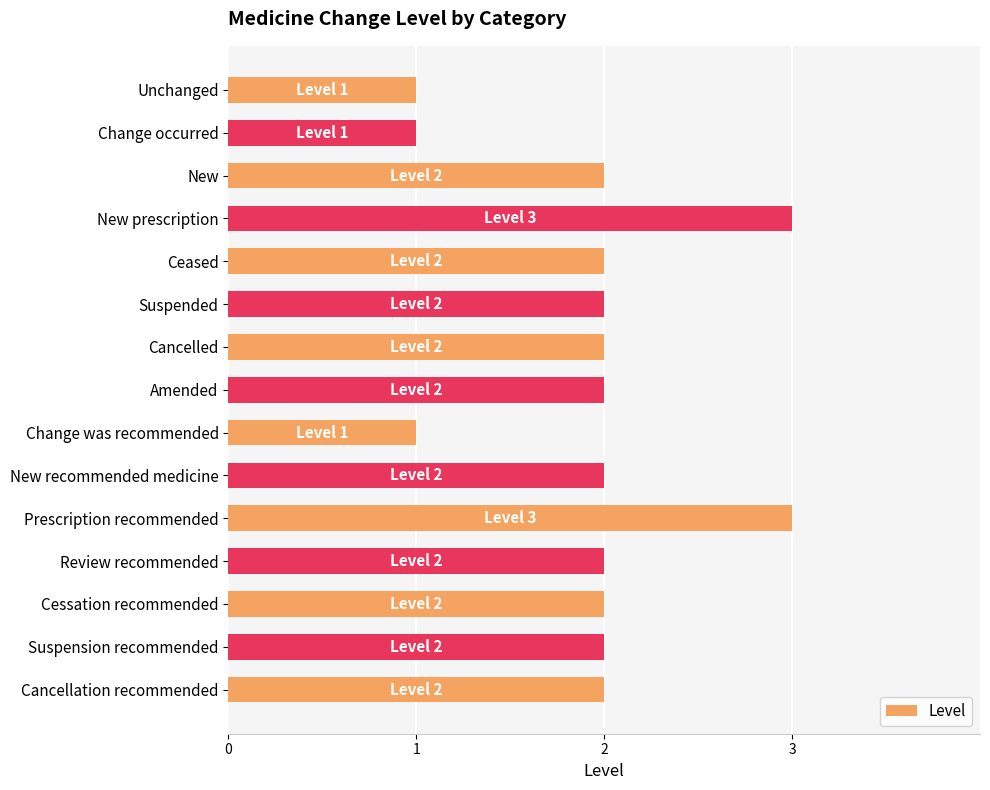

Which has a higher value, Suspension recommended or Change was recommended?

Suspension recommended